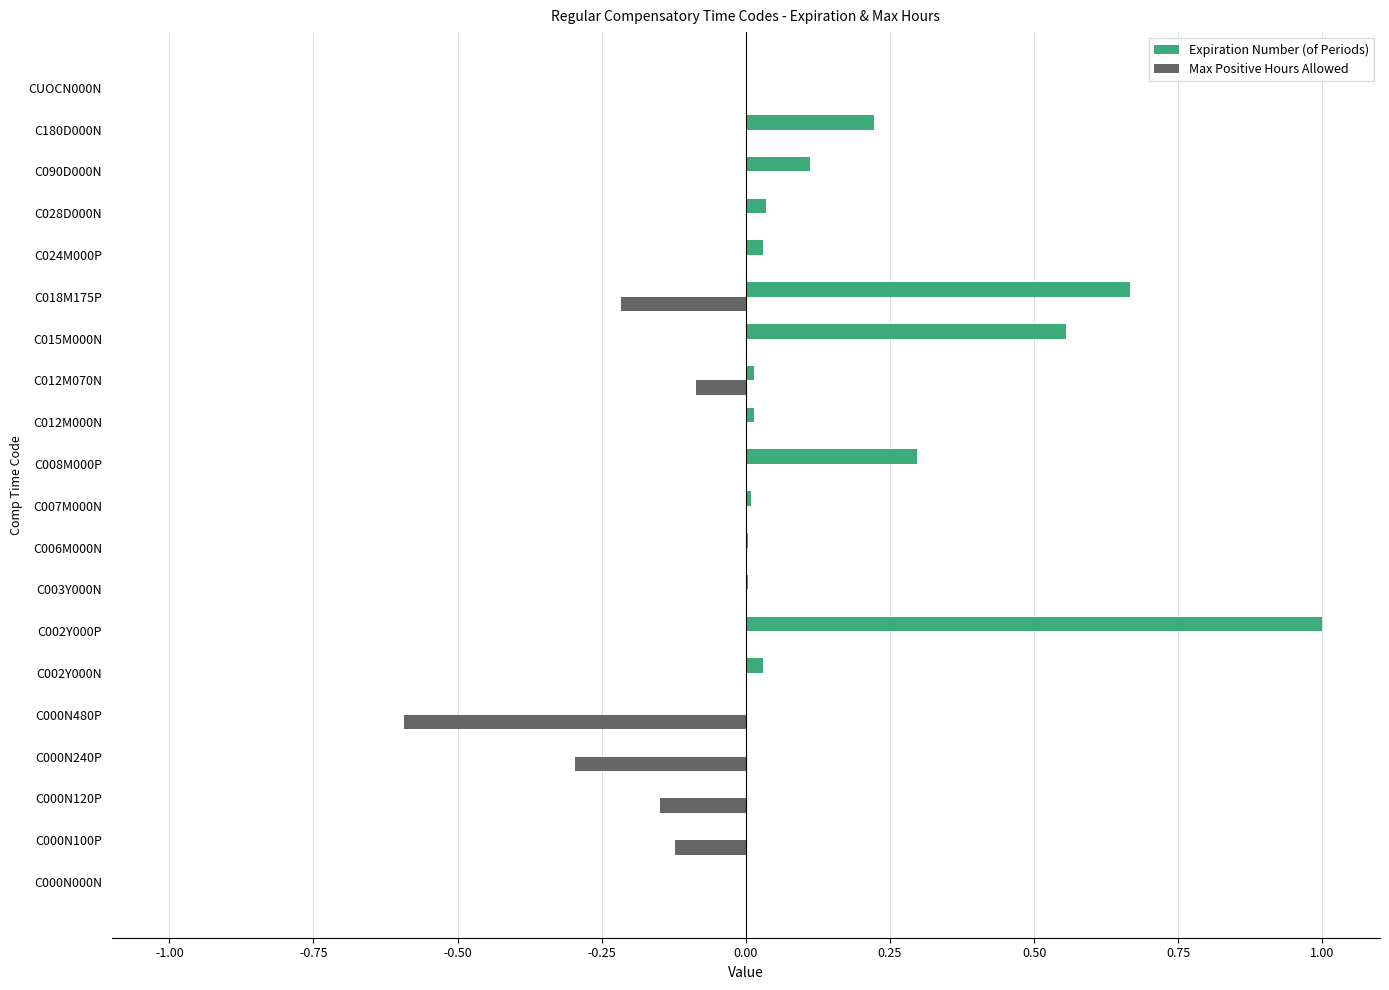

True or false: Max Positive Hours Allowed has a value of 0.0 at CUOCN000N.

True